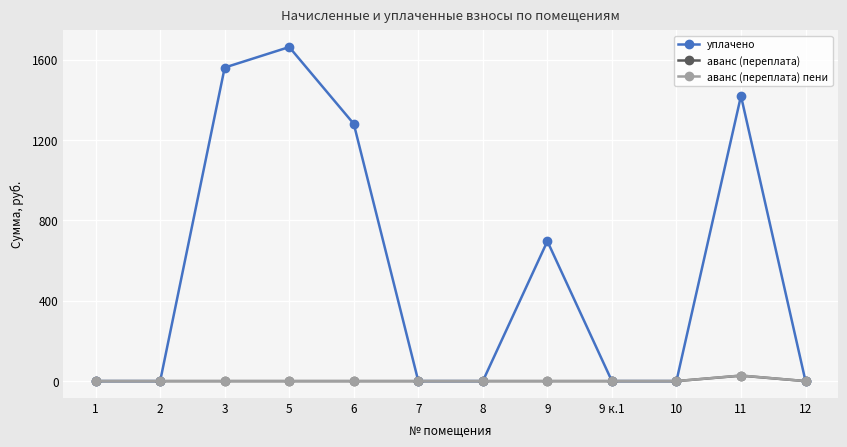

At how many categories does at least one series exceed 919?

4